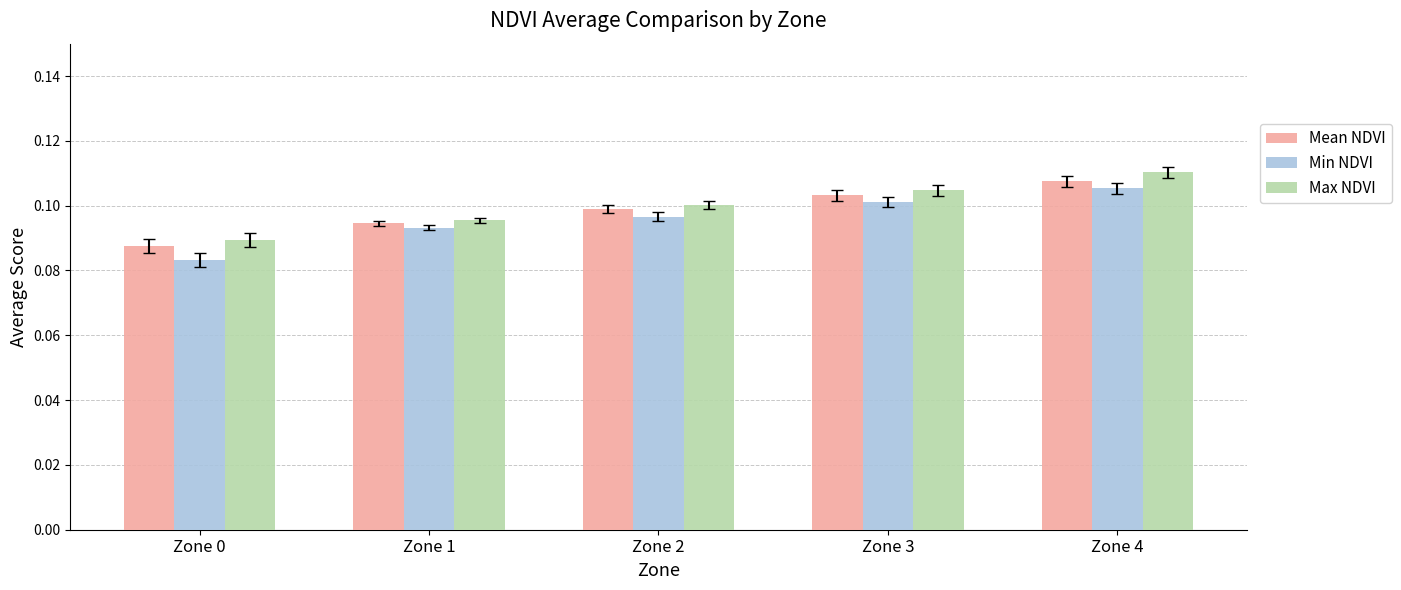

How many bars are there in each group?

3